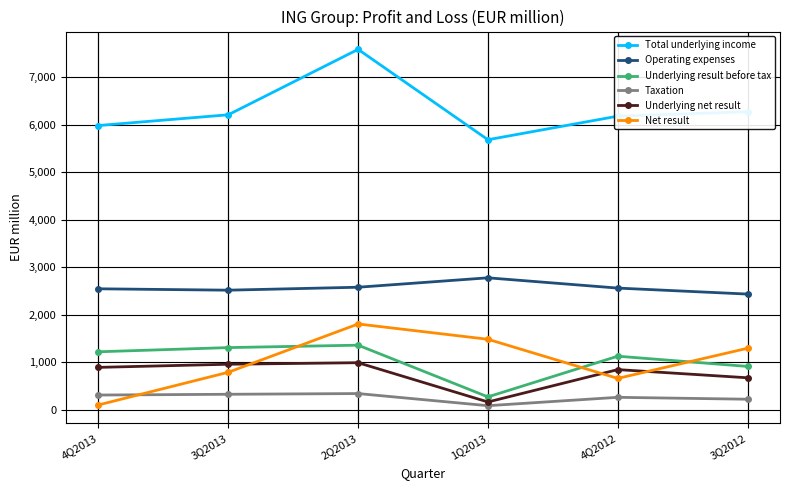

What is the difference between the Net result values at 4Q2012 and 4Q2013?

558